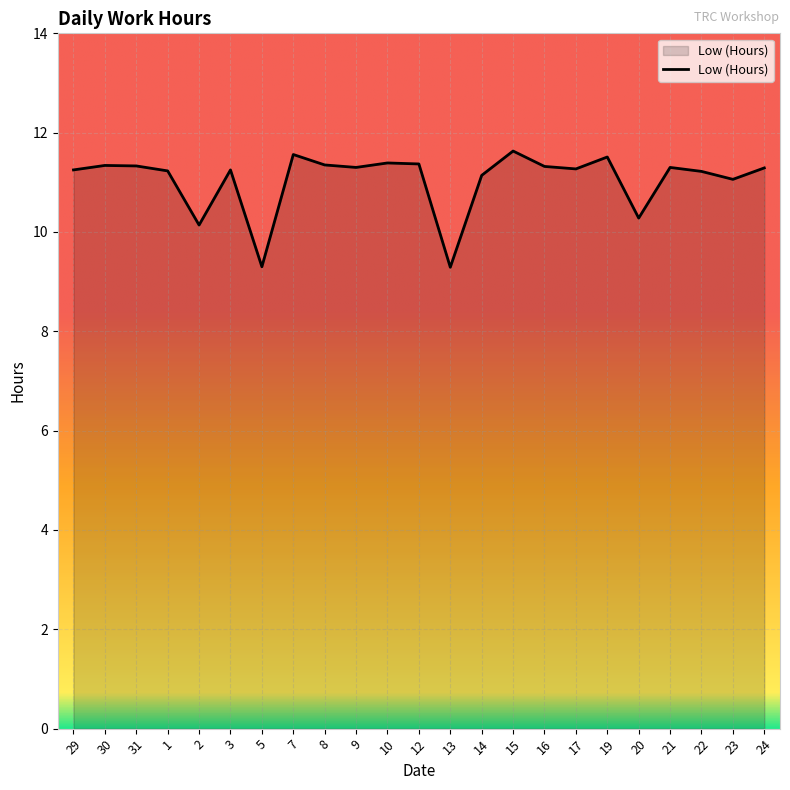

What position from the left is 7?

8